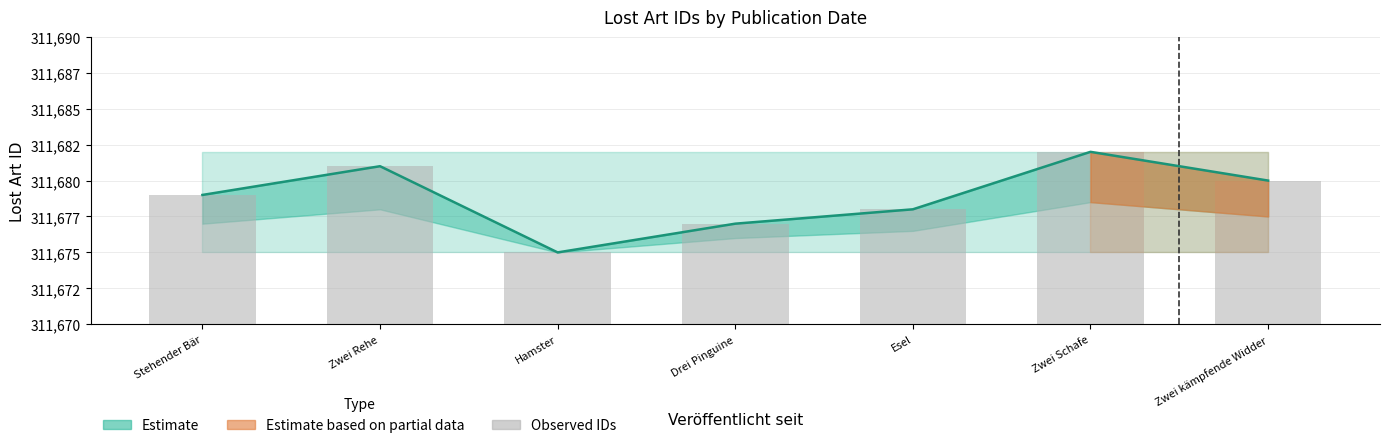

List the labels in order of value, largest first.

Zwei Schafe, Zwei Rehe, Zwei kämpfende Widder, Stehender Bär, Esel, Drei Pinguine, Hamster